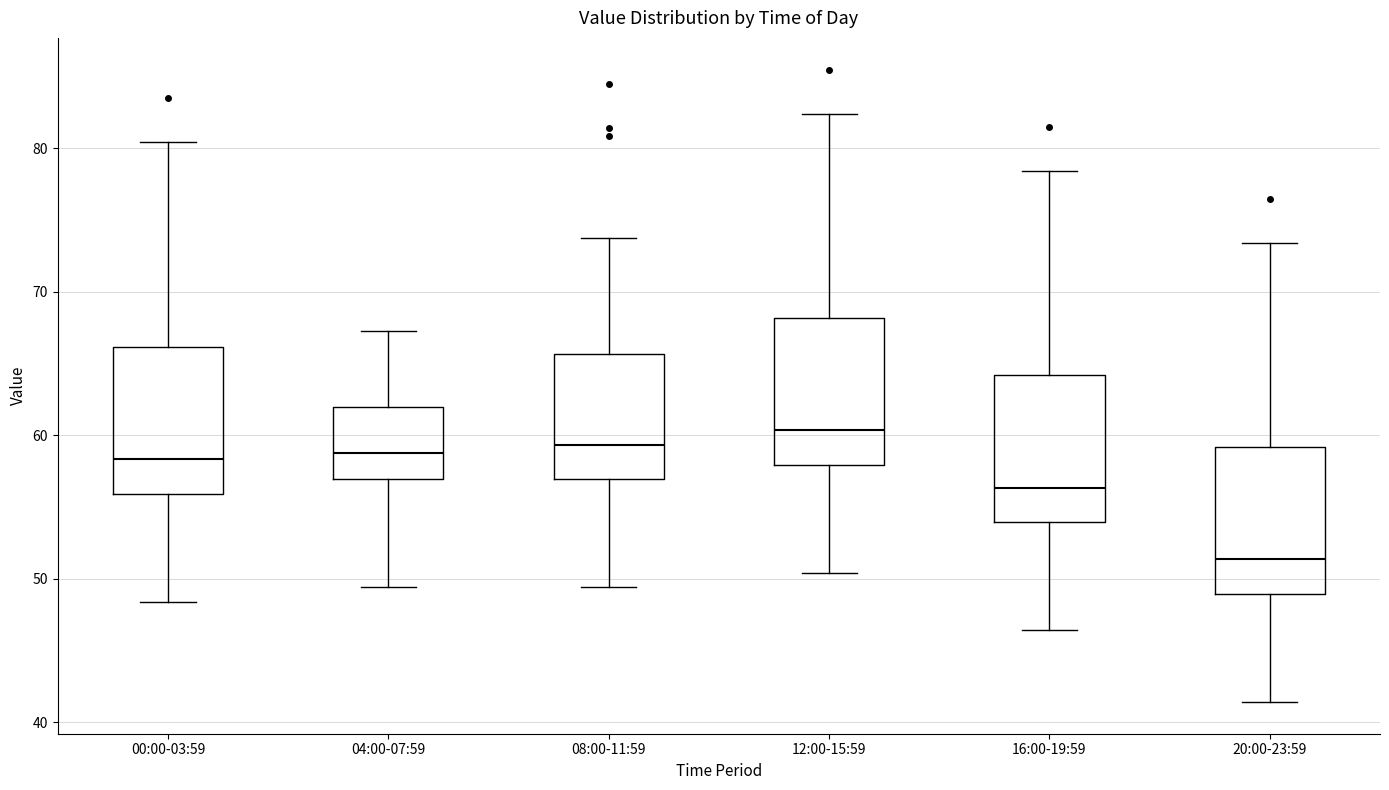

Which box's median line is the lowest?

20:00-23:59